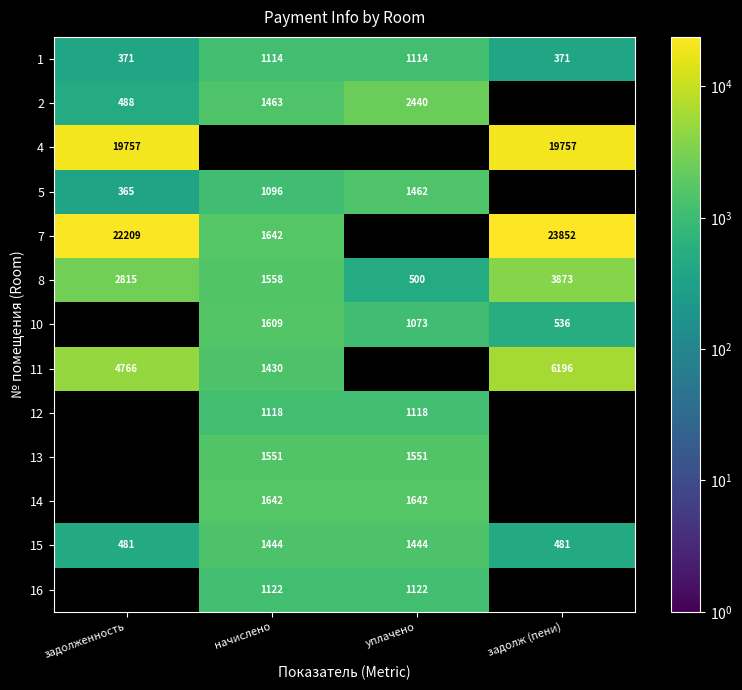

At how many categories does at least one series exceed 19899?

2